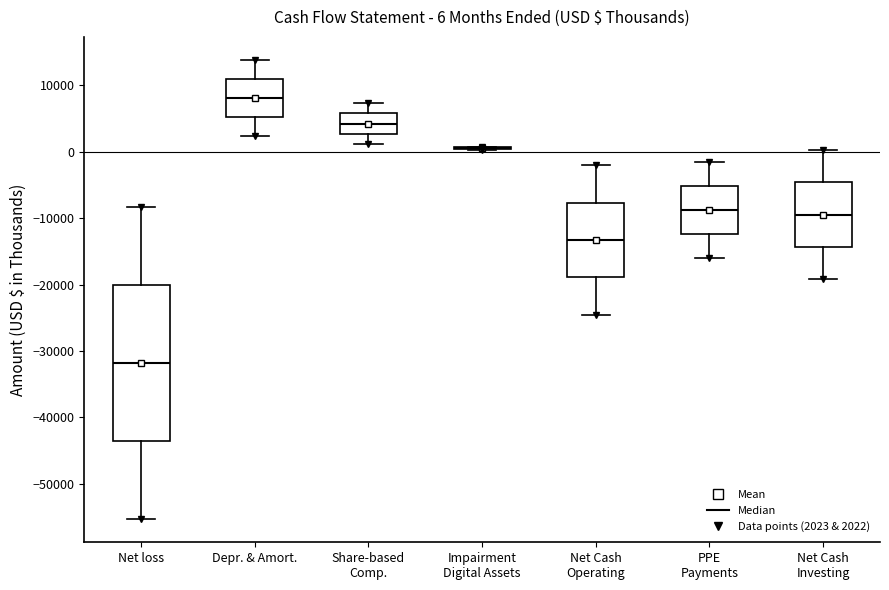

Comparing the boxes themselves (not the whiskers), which one is the tallest?

Net loss